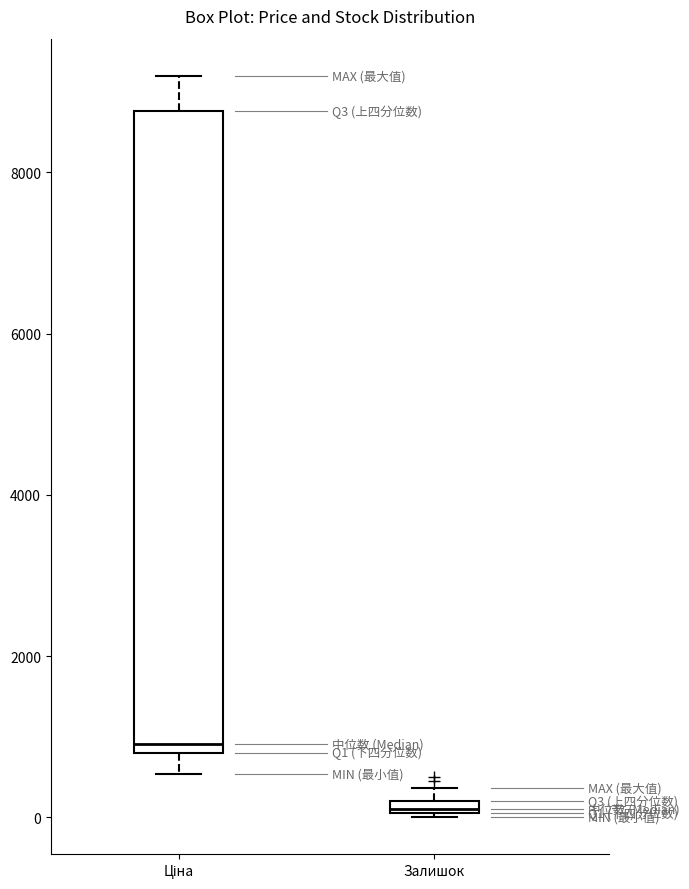

Which box is the tallest, from its lower edge to its upper edge?

Ціна